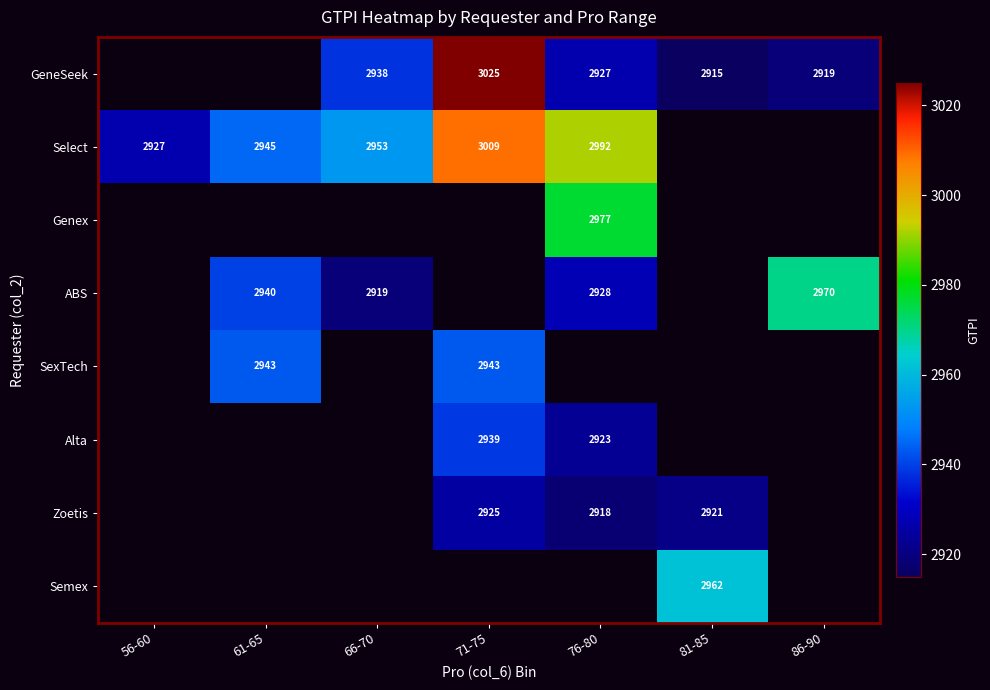

How many categories are shown in the chart?

7